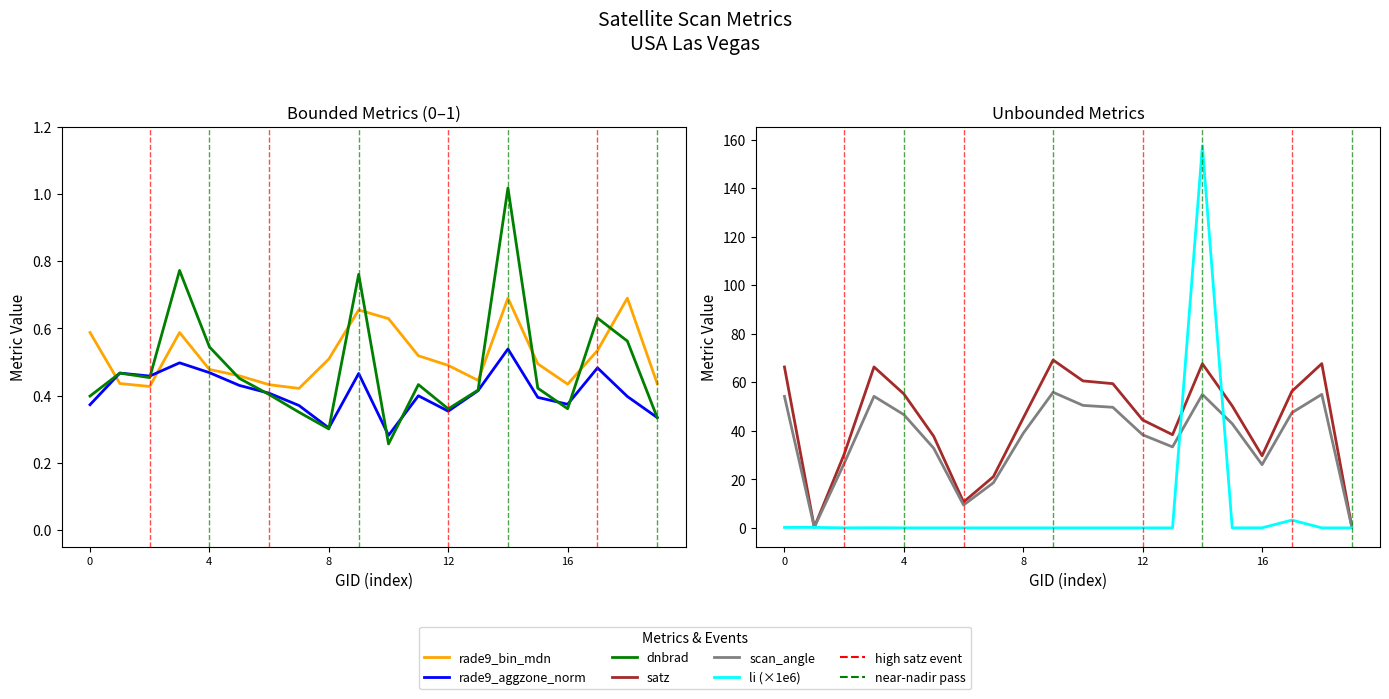

Between 5 and 18, which series saw the biggest shift?

satz